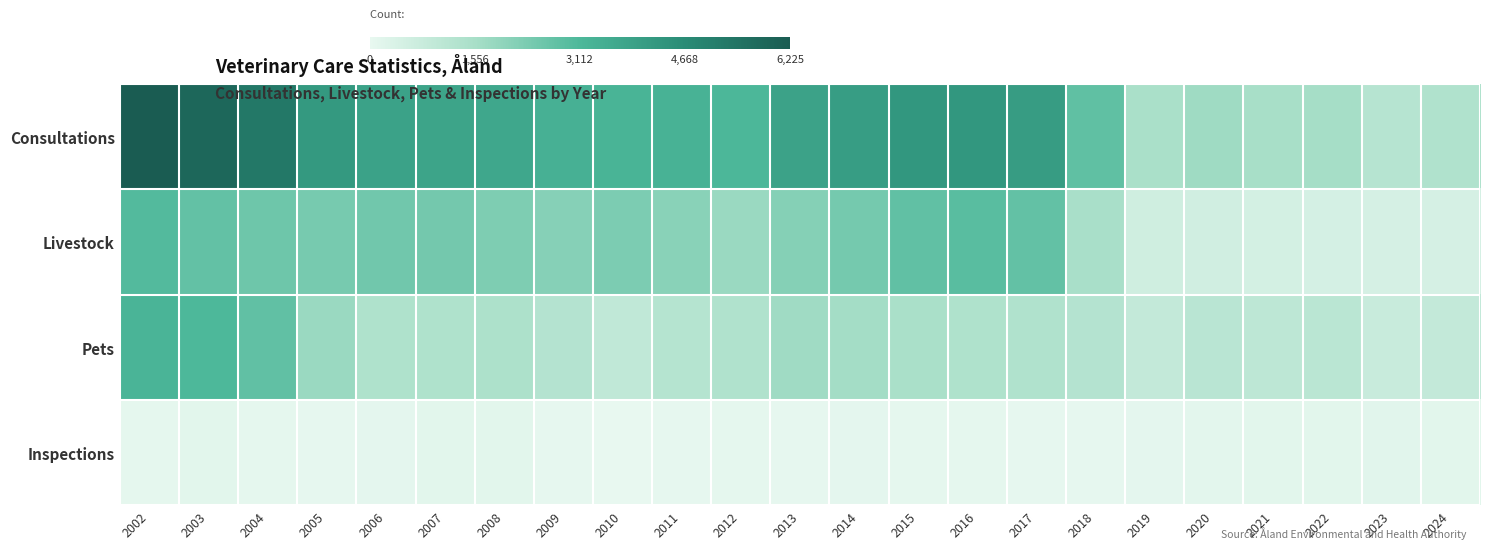

Rank the series by their maximum value, from highest to lowest.

Consultations, Pets, Livestock, Inspections